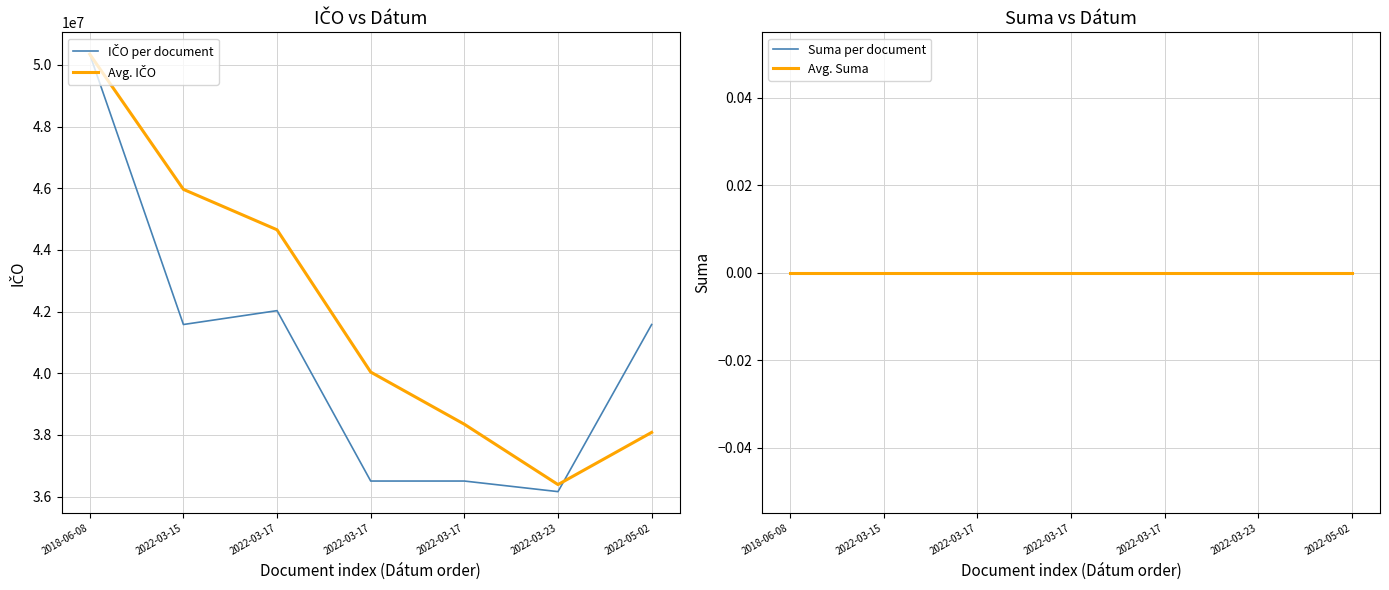

True or false: Avg. IČO and Avg. Suma cross at least once.

False